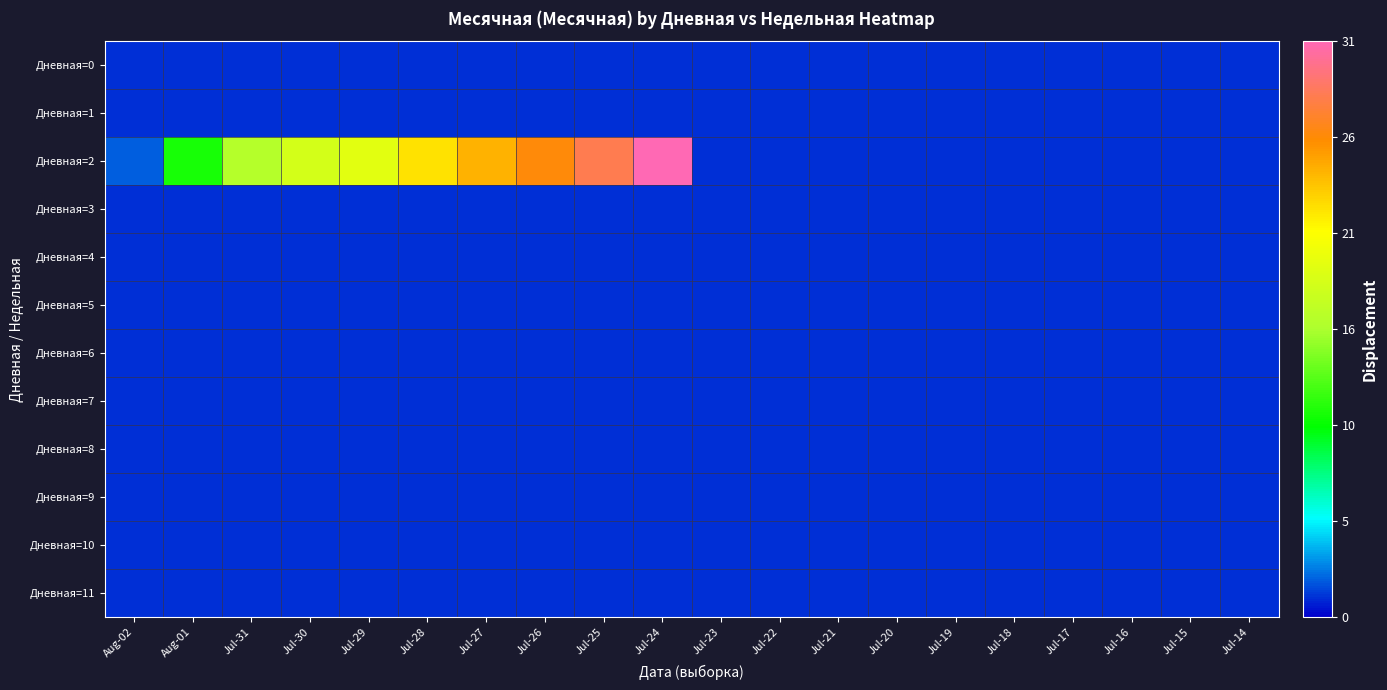

What is the greatest value displayed?

31